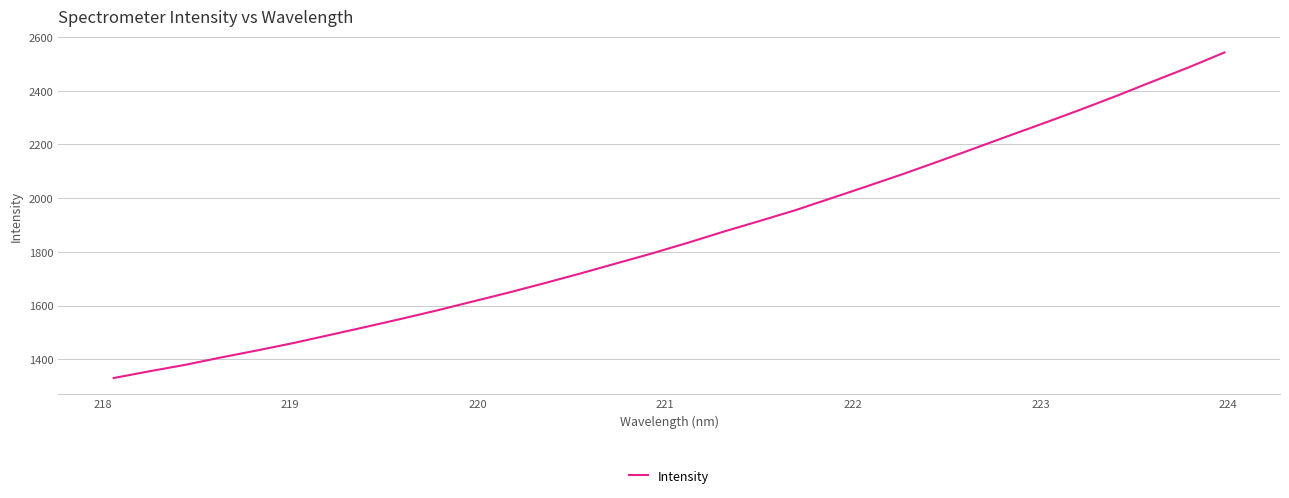

What is the maximum value shown in the chart?

2542.8